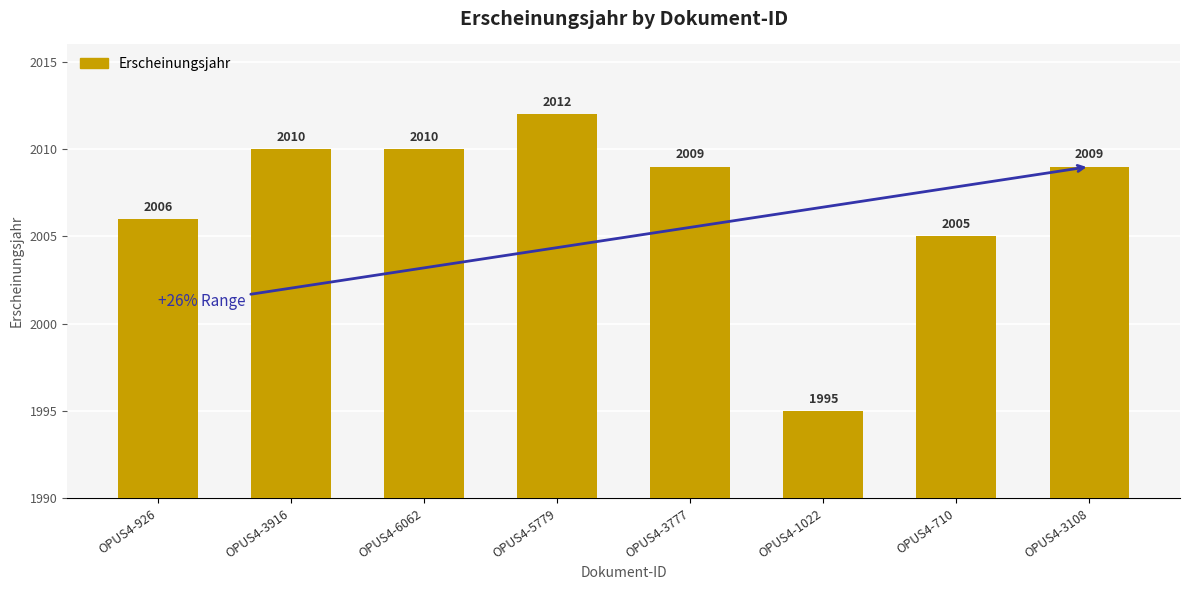

What is the change in value from OPUS4-3916 to OPUS4-1022?

-15